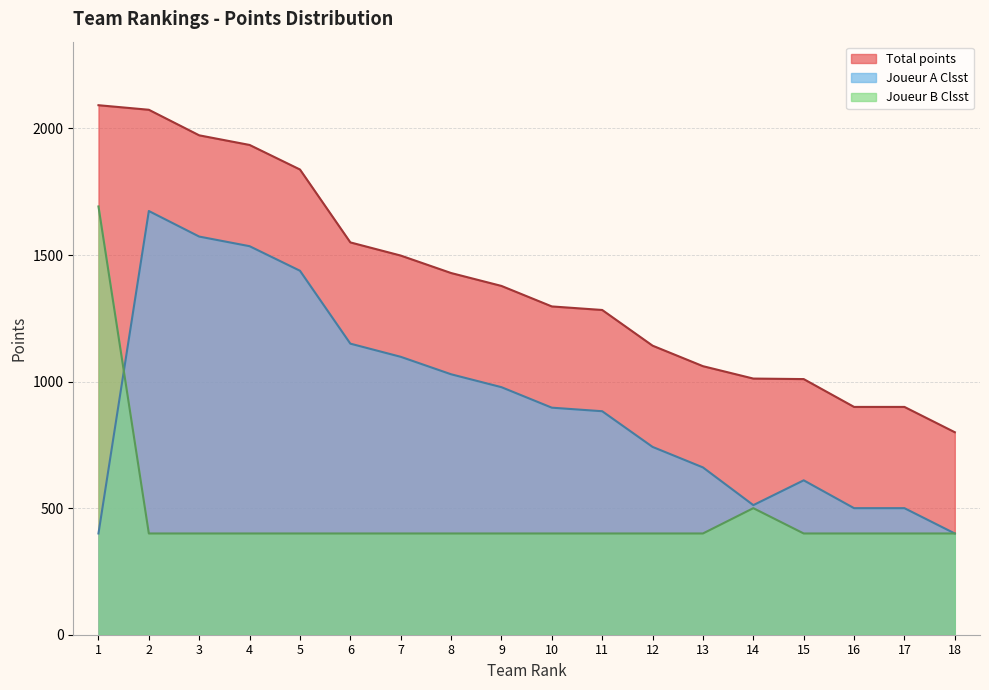

What is the minimum value for Joueur B Clsst?

400